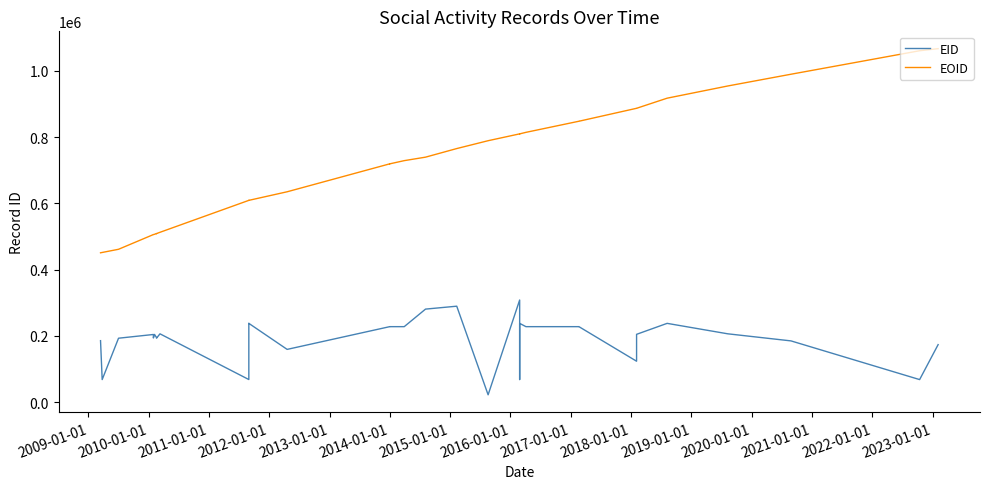

Which series has the widest spread of values?

EOID